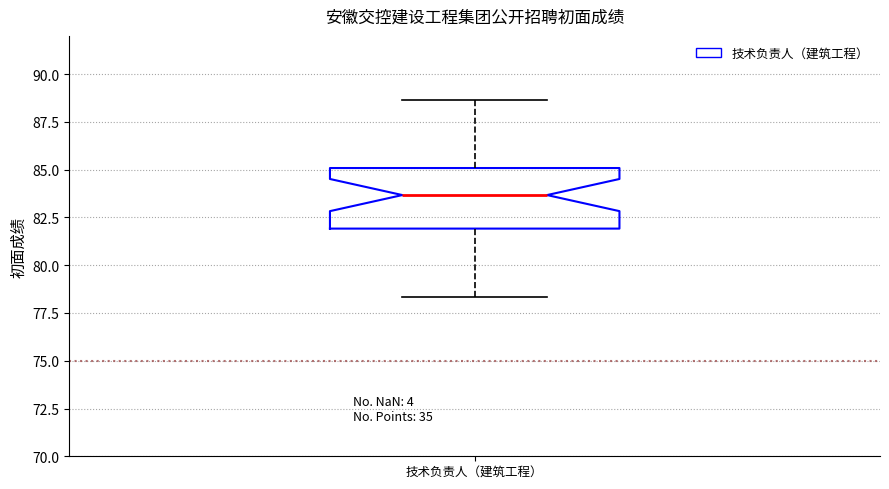

Where is the lower edge of the box for 技术负责人（建筑工程） on the y-axis? The values are not printed on the chart, so give them approximately, as read against the axis.

82.0